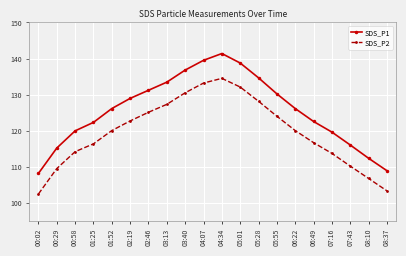

Is it true that SDS_P1 equals 122.5 at 06:49?

True